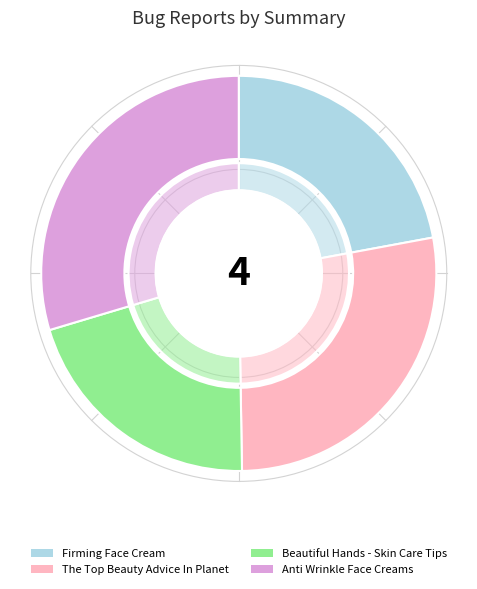

Do Beautiful Hands - Skin Care Tips and Anti Wrinkle Face Creams together represent more than half of the pie?

Yes